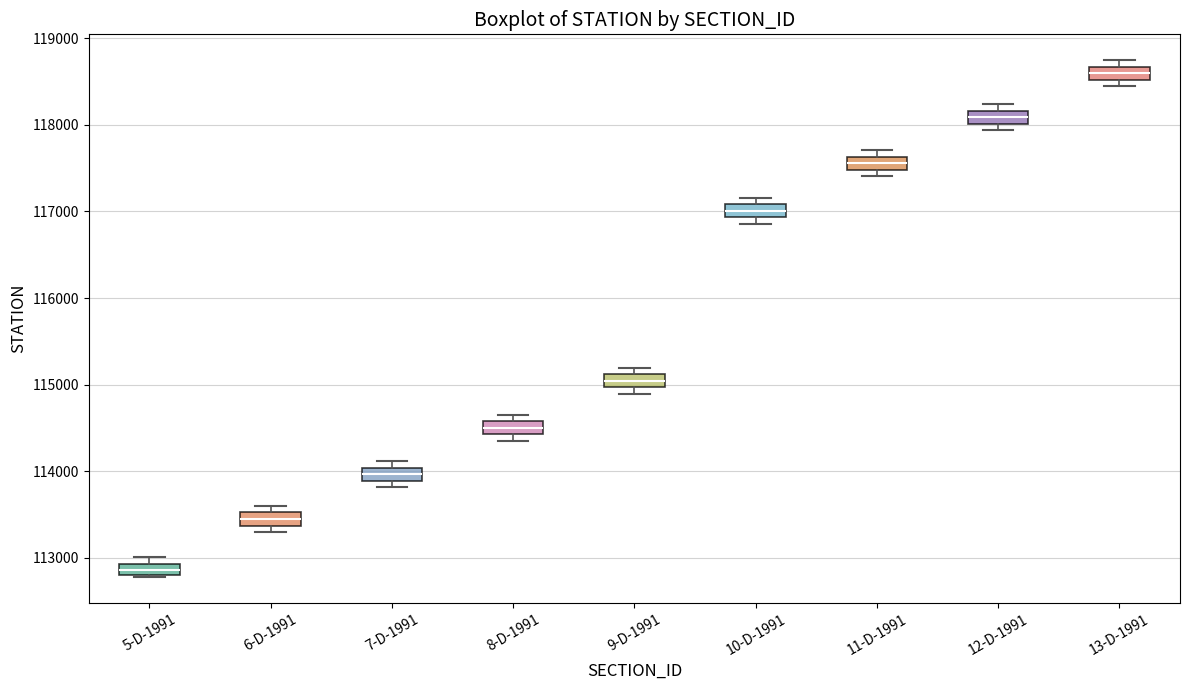

Where is the lower edge of the box for 11-D-1991 on the y-axis? The values are not printed on the chart, so give them approximately, as read against the axis.

117500